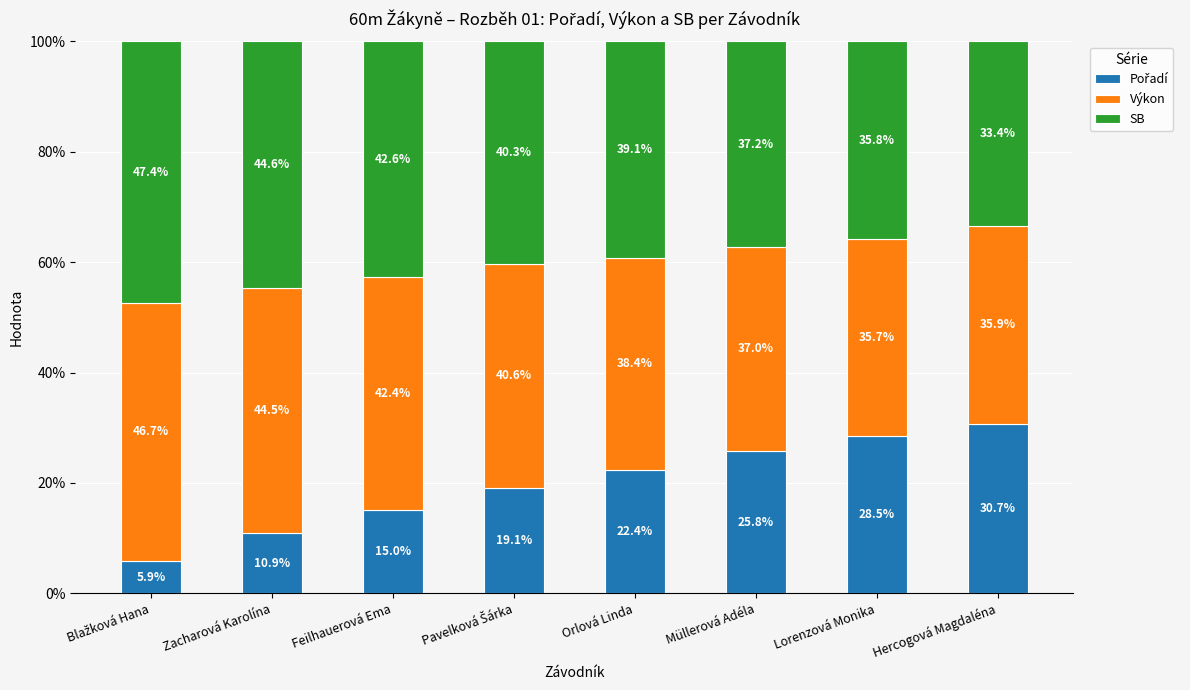

List the labels in order of Výkon value, largest first.

Blažková Hana, Zacharová Karolína, Feilhauerová Ema, Pavelková Šárka, Orlová Linda, Müllerová Adéla, Hercogová Magdaléna, Lorenzová Monika